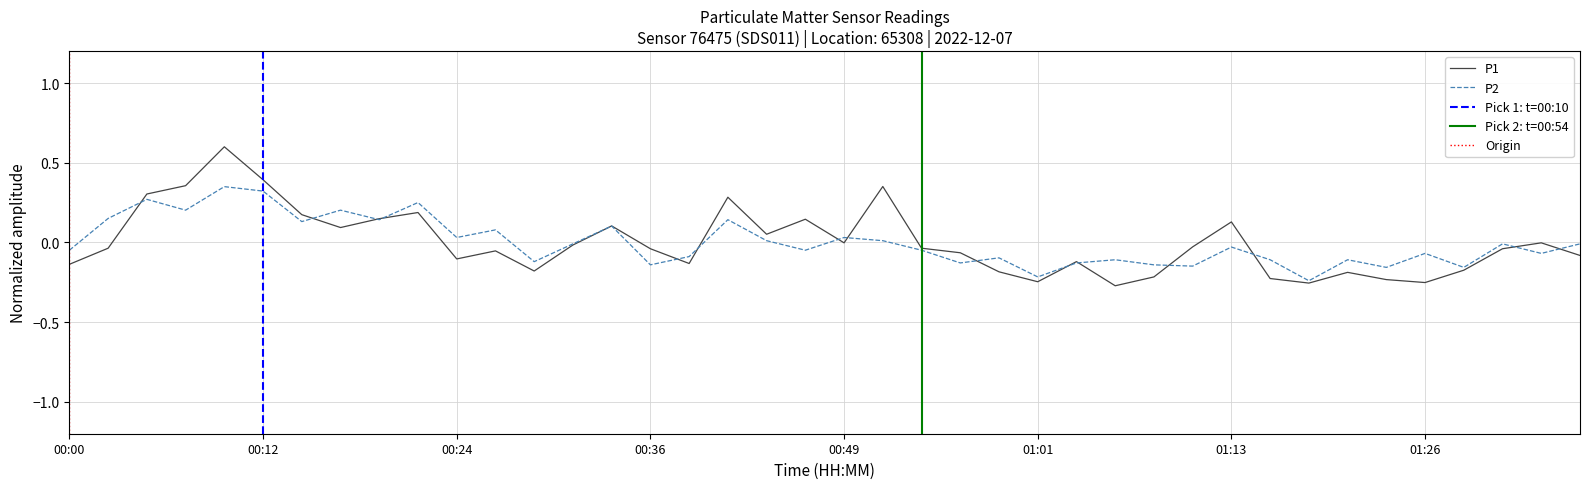

Rank the series by their average value, from lowest to highest.

P1, P2